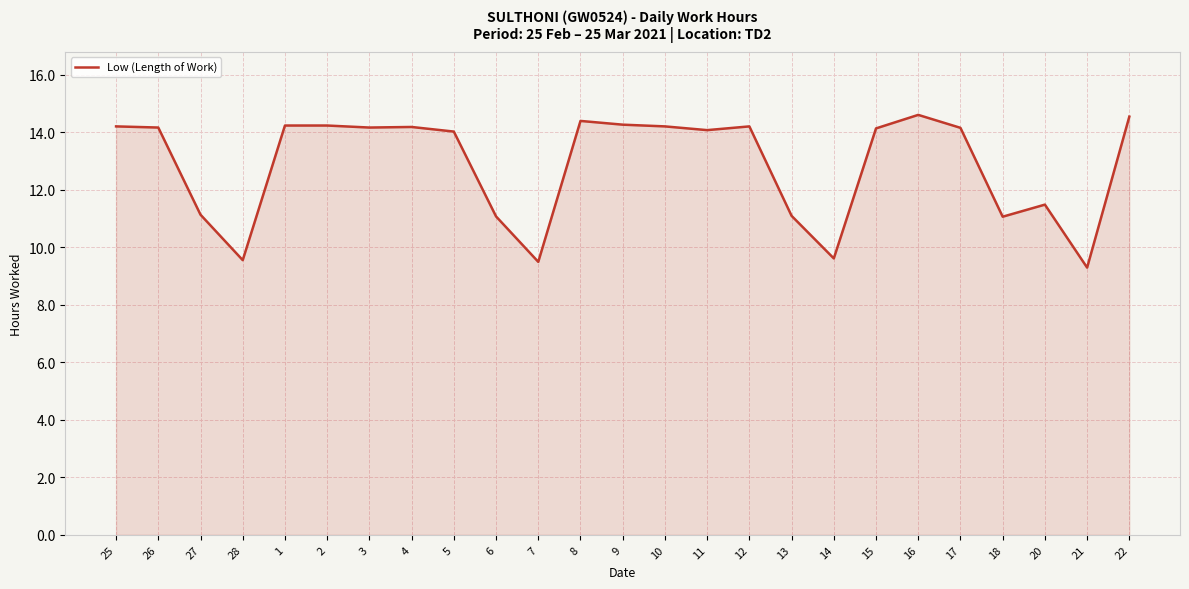

What is the smallest value displayed?

9.3